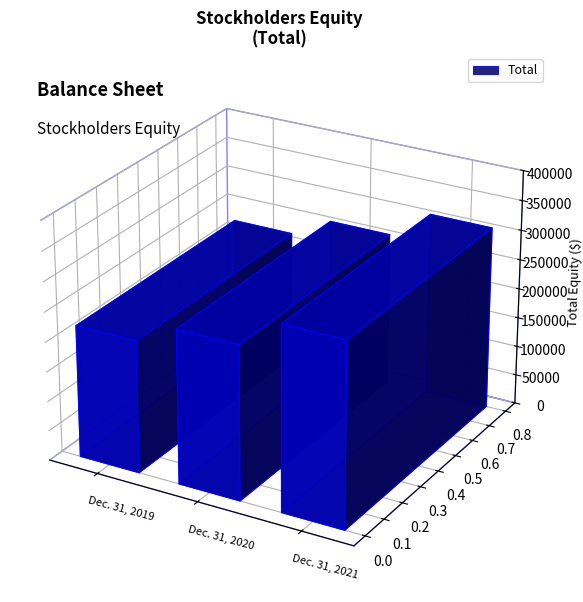

Reading right to left, transcribe all the data shown in this chart.

Dec. 31, 2021=309394	Dec. 31, 2020=259193	Dec. 31, 2019=222389